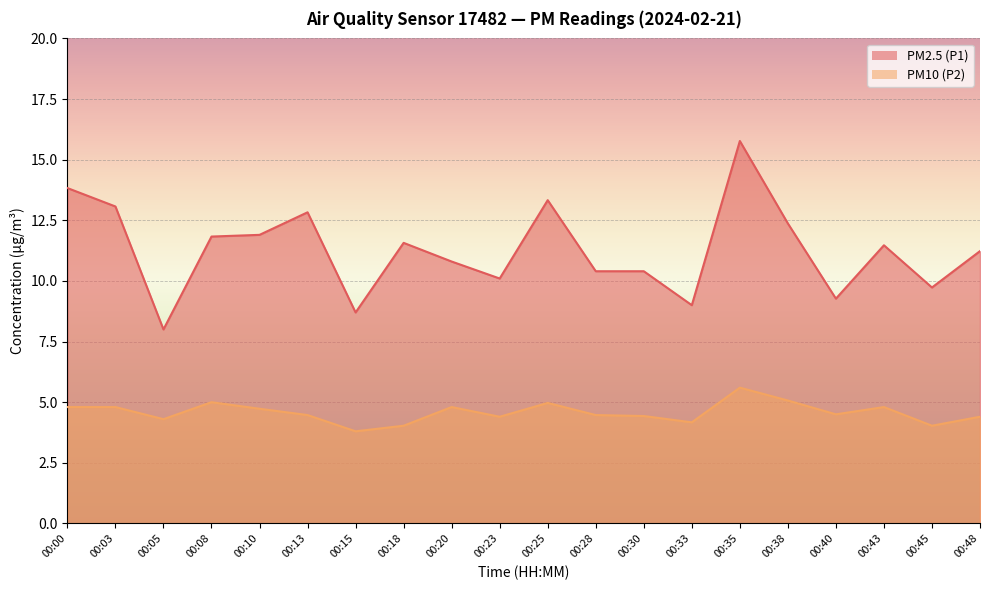

Reading left to right, extract all data points from this chart.

PM2.5 (P1): 13.8	13.1	8.0	11.8	11.9	12.8	8.7	11.6	10.8	10.1	13.3	10.4	10.4	9.0	15.8	12.4	9.3	11.5	9.7	11.2
PM10 (P2): 4.8	4.8	4.3	5.0	4.7	4.5	3.8	4.0	4.8	4.4	5.0	4.5	4.4	4.2	5.6	5.1	4.5	4.8	4.0	4.4